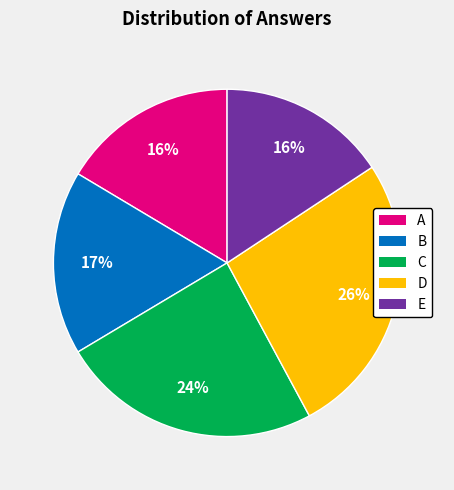

Does A represent more than half of the total?

No